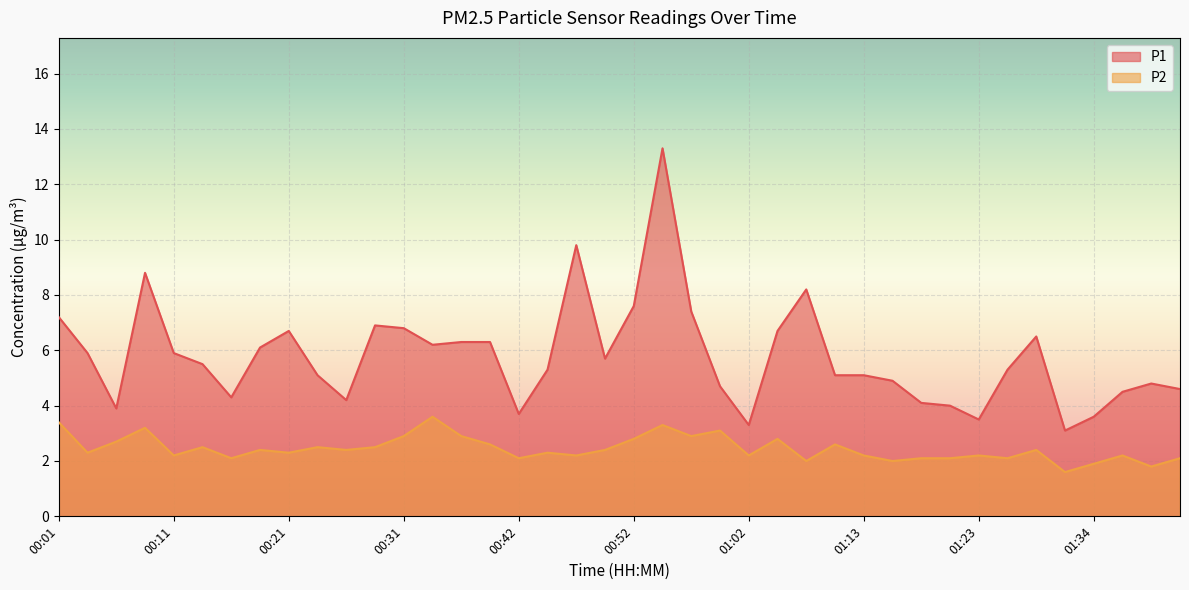

How many categories are shown in the chart?

40